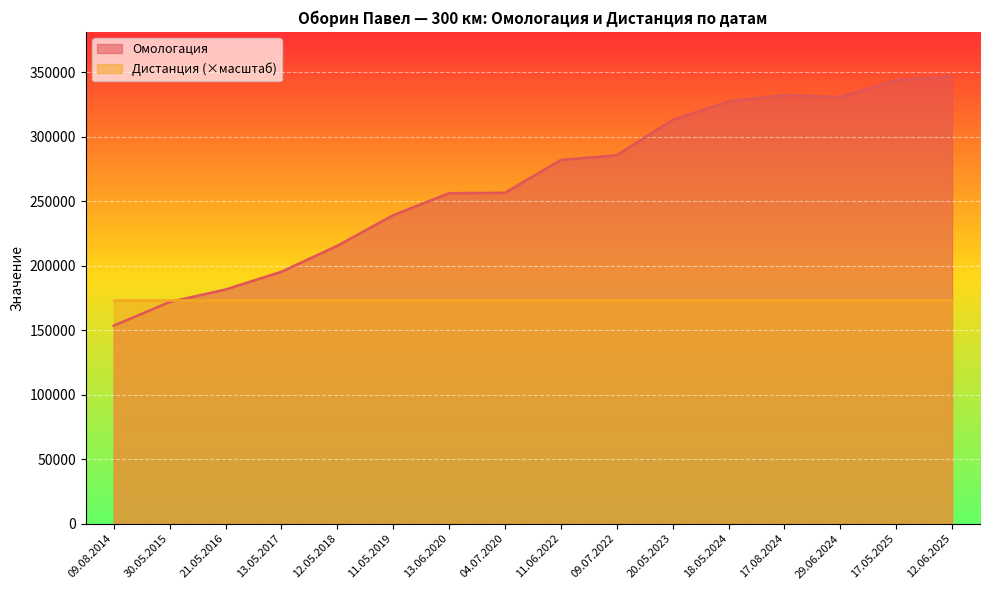

Reading left to right, what are all the values shown in this chart?

09.08.2014=153551	30.05.2015=171891	21.05.2016=181604	13.05.2017=195365	12.05.2018=215506	11.05.2019=239251	13.06.2020=256283	04.07.2020=256610	11.06.2022=282091	09.07.2022=285768	20.05.2023=313134	18.05.2024=327404	17.08.2024=332456	29.06.2024=330884	17.05.2025=344096	12.06.2025=346774